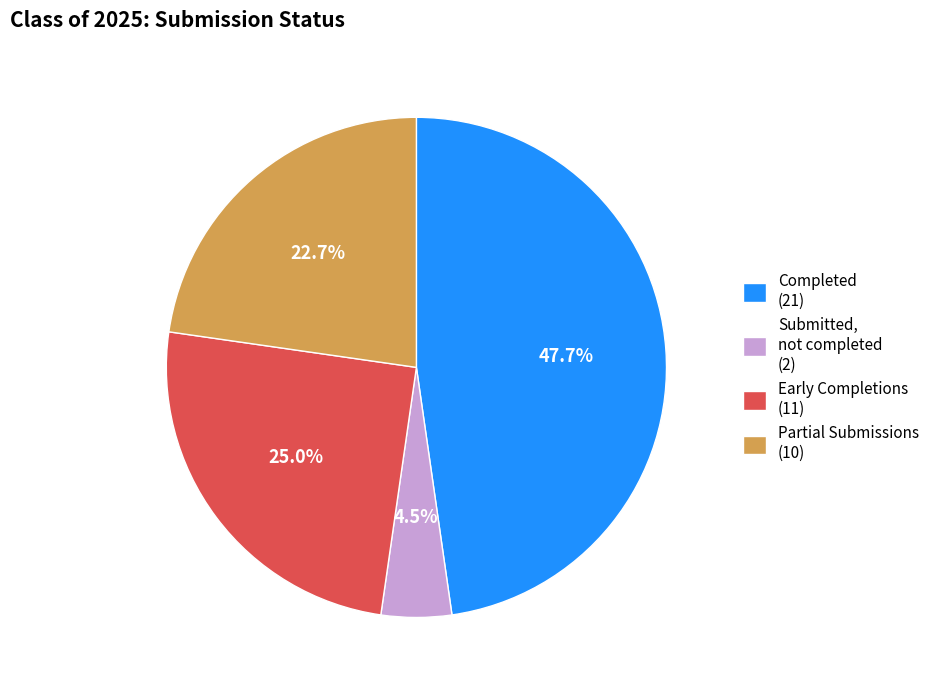

What is the smallest slice in the pie chart?

Submitted, not completed (2)